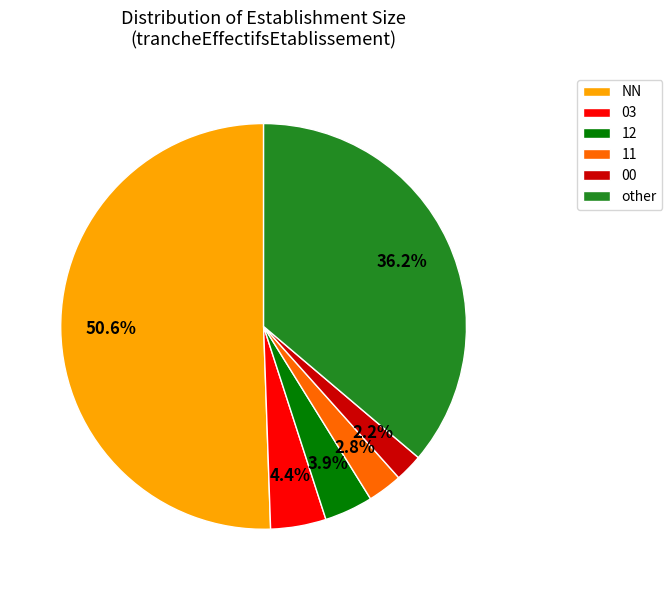

What is the total percentage of 03 and other?

40.6%